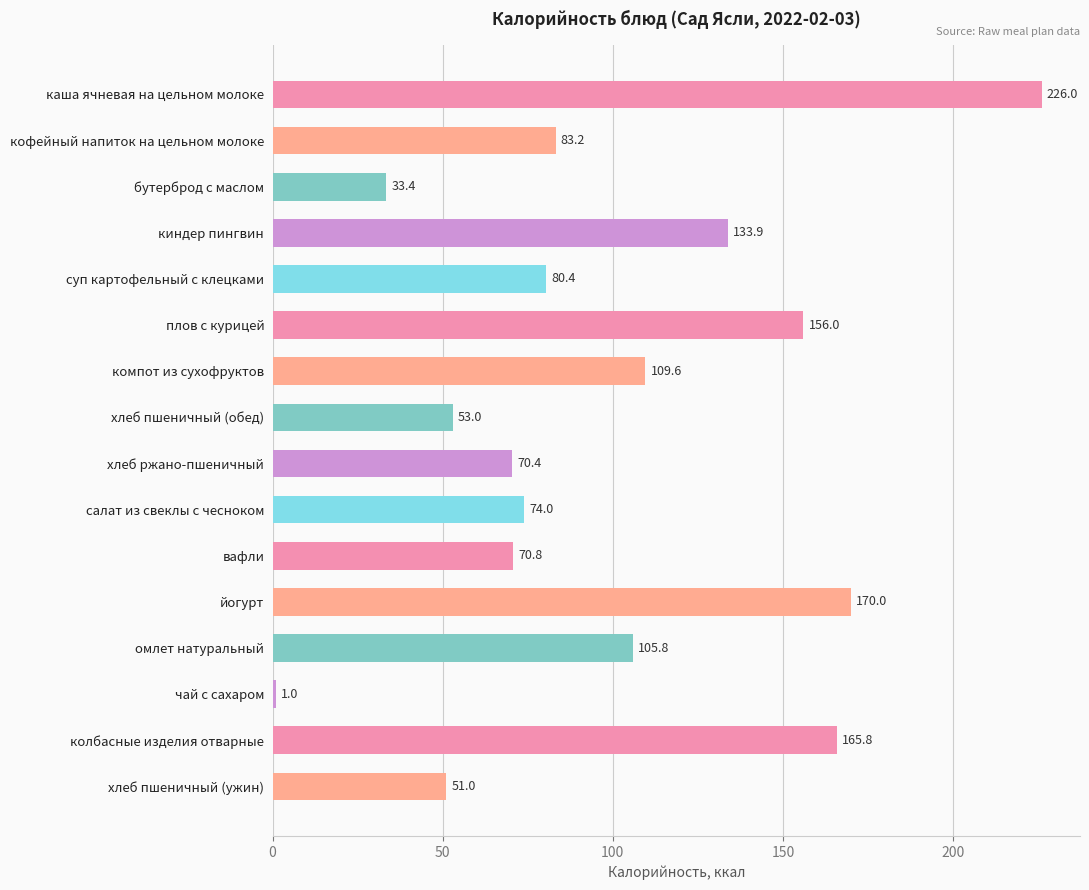

Where is the data nearest to the value 113?

компот из сухофруктов